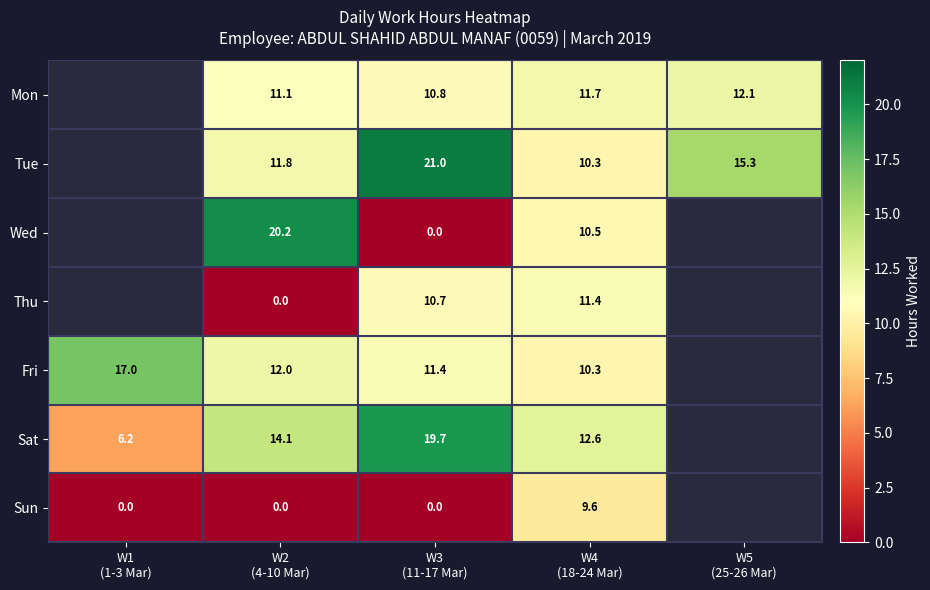

Rank the categories by Tue value from lowest to highest.

W4 (18-24 Mar), W1 (1-3 Mar), W2 (4-10 Mar), W5 (25-26 Mar), W3 (11-17 Mar)